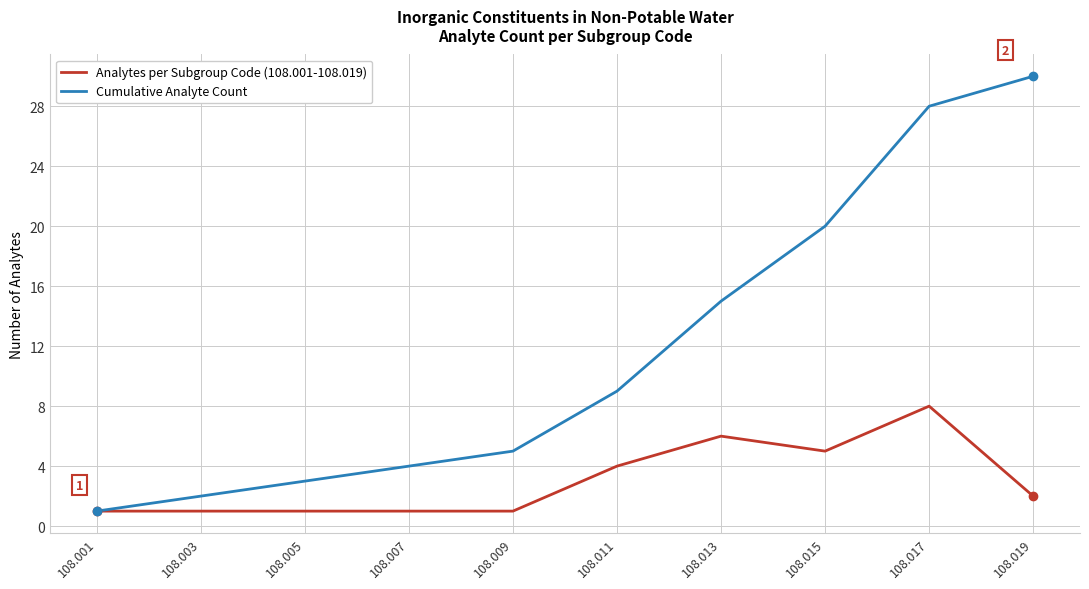

Is the value of Analytes per Subgroup Code (108.001-108.019) at 108.013 greater than the value of Cumulative Analyte Count at 108.017?

No